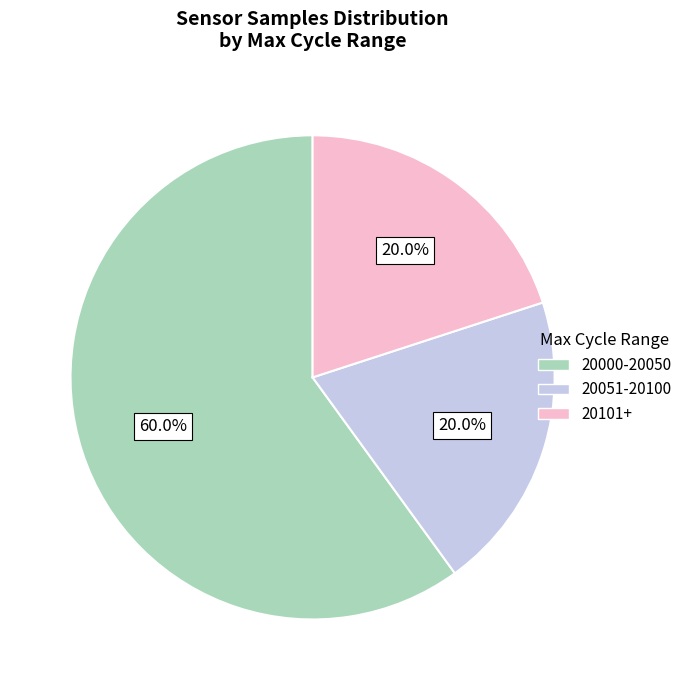

How many segments does this pie chart have?

3